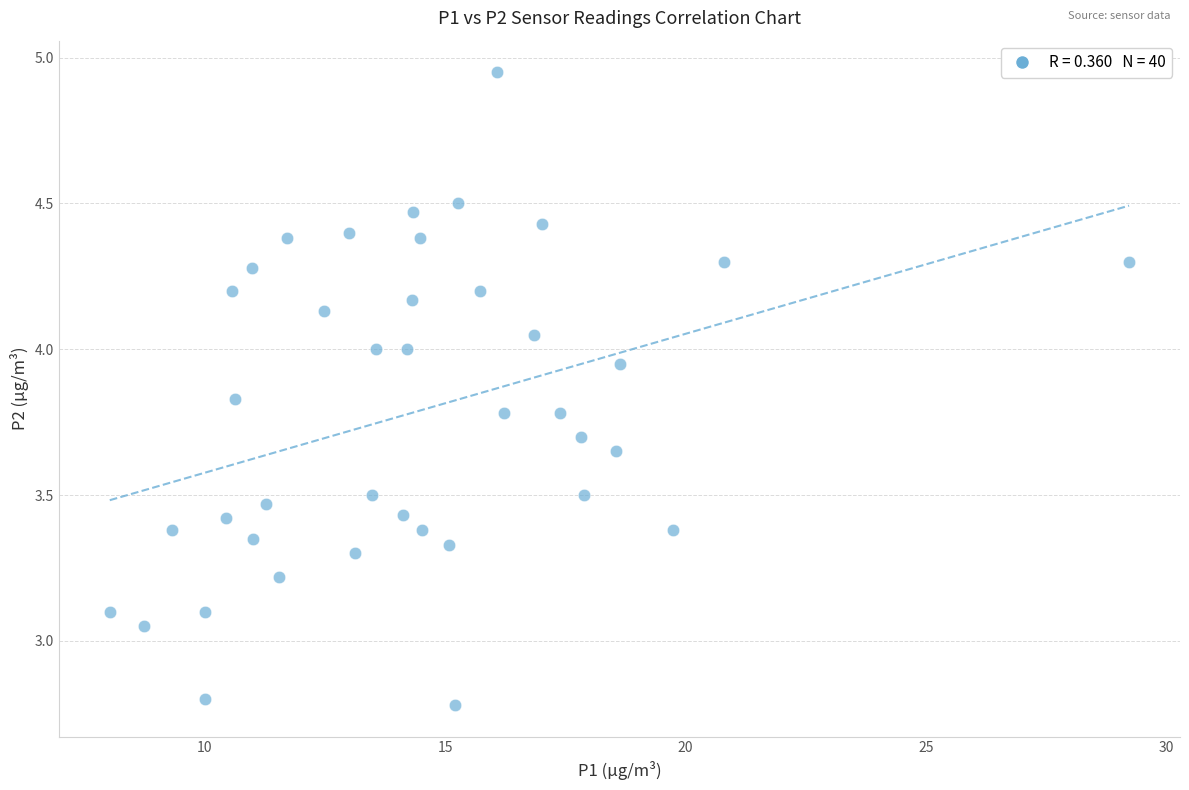

What is the range of Y values (max minus min)?

2.2